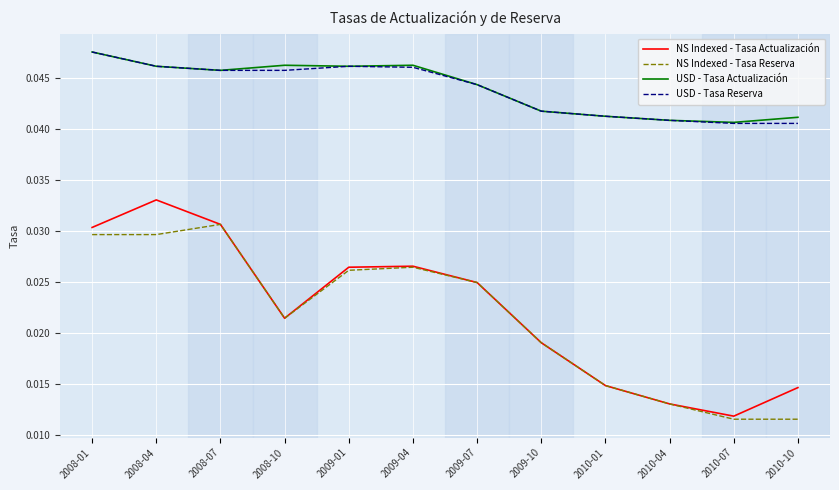

The USD - Tasa Actualización series shows 0.1 at 2009-04. True or false?

False